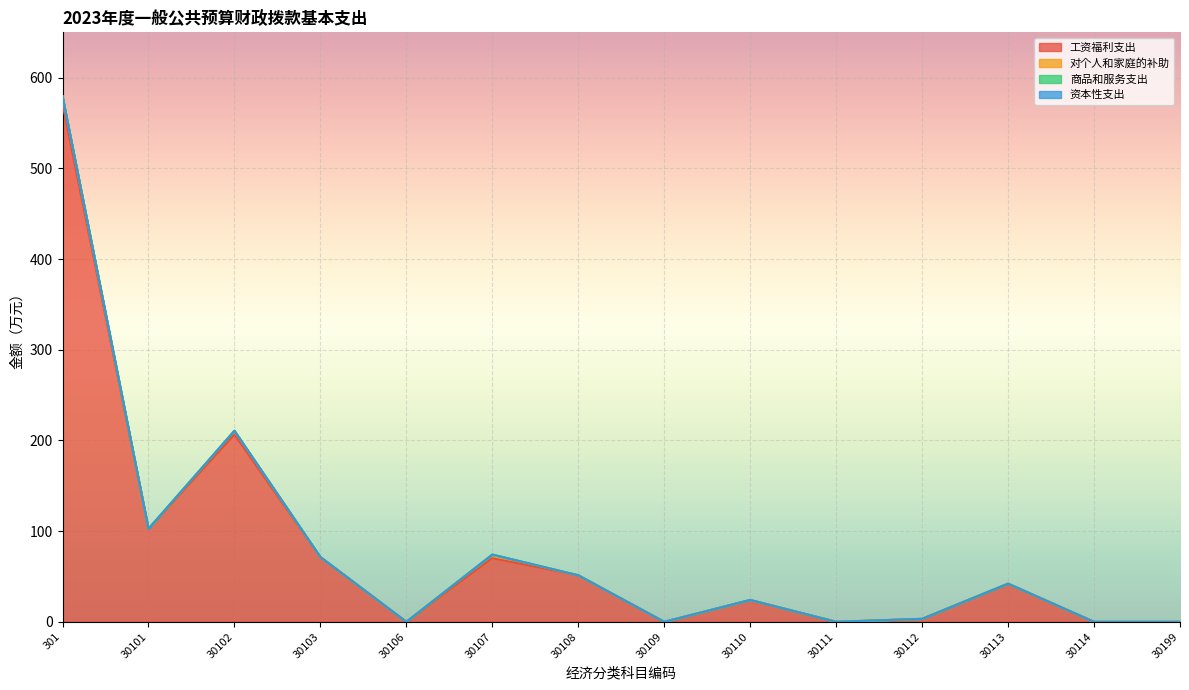

How many series are shown in this chart?

4